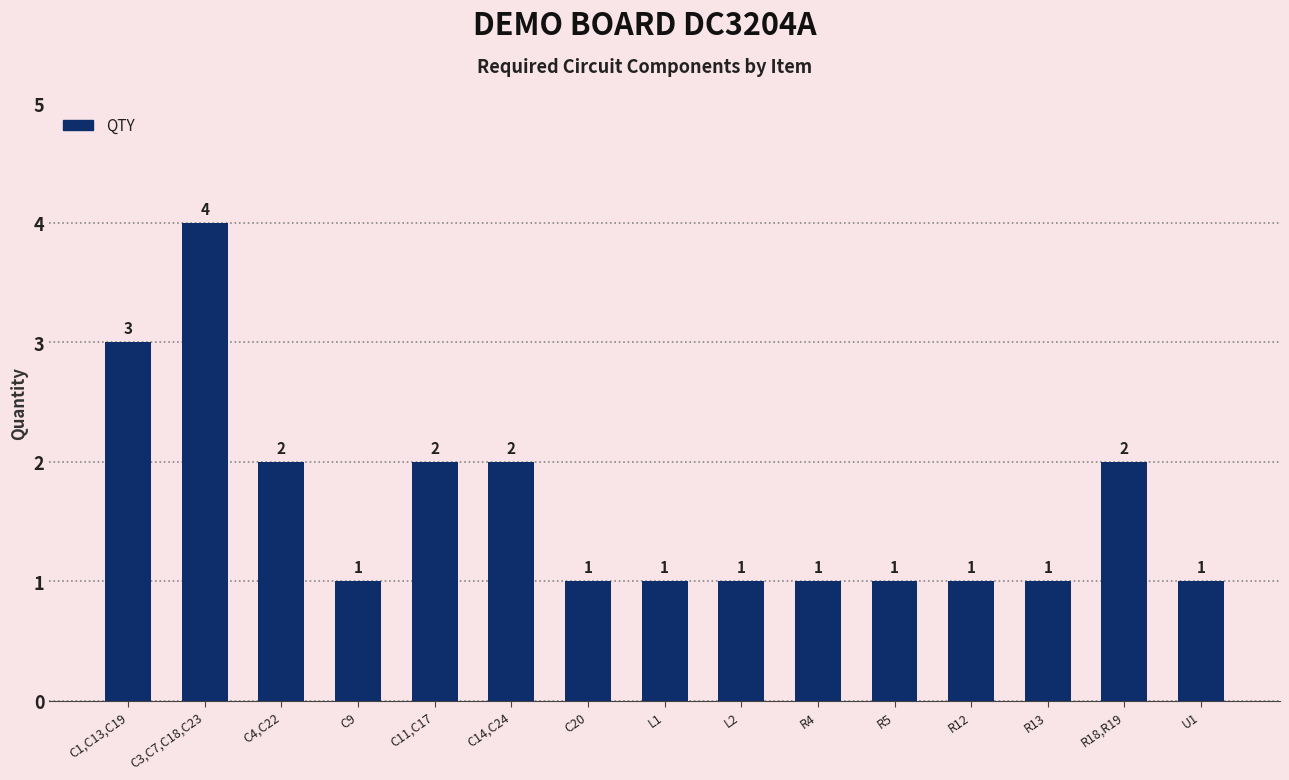

Are the bars horizontal?

No